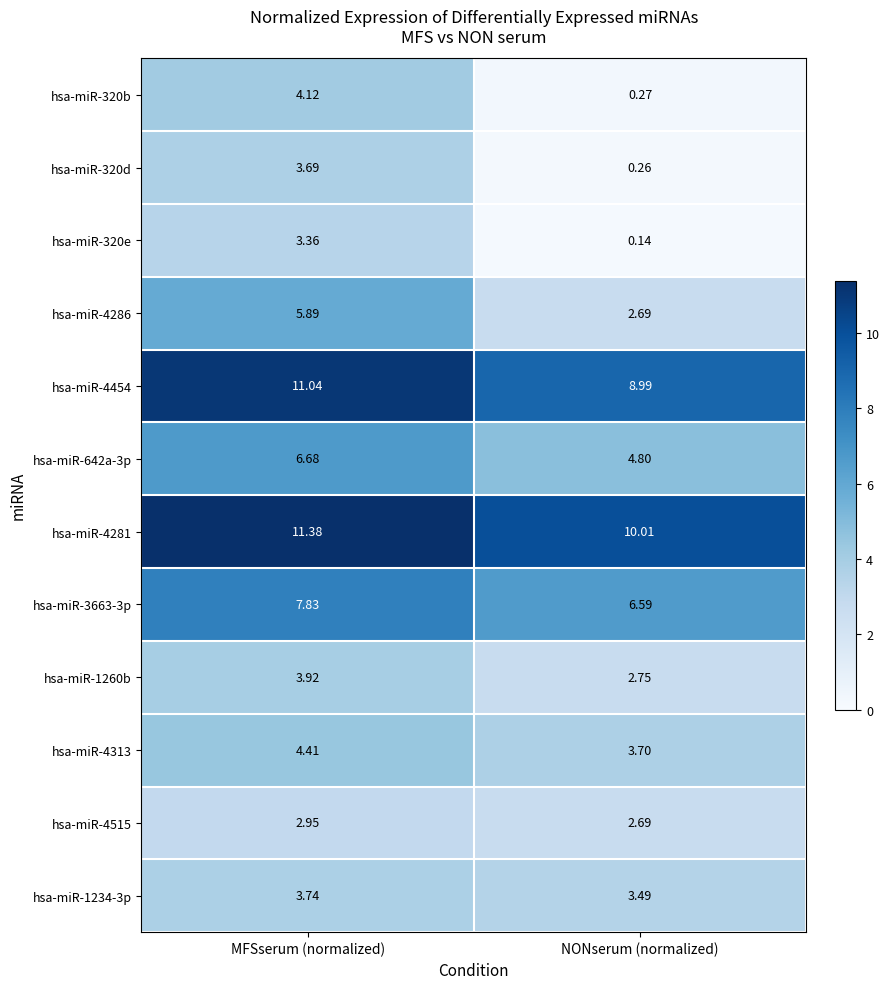

At which category is the sum across all series the highest?

MFSserum (normalized)